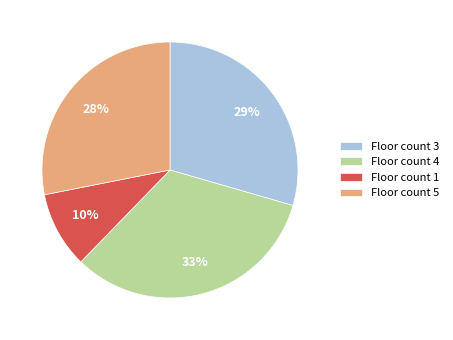

Which has a higher value, Floor count 4 or Floor count 5?

Floor count 4